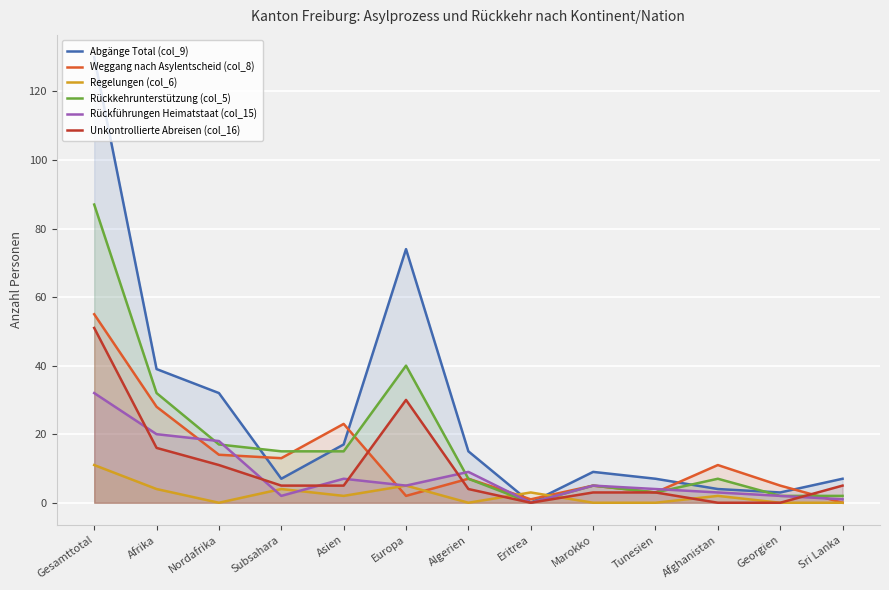

Between Afrika and Nordafrika, which series saw the biggest shift?

Rückkehrunterstützung (col_5)